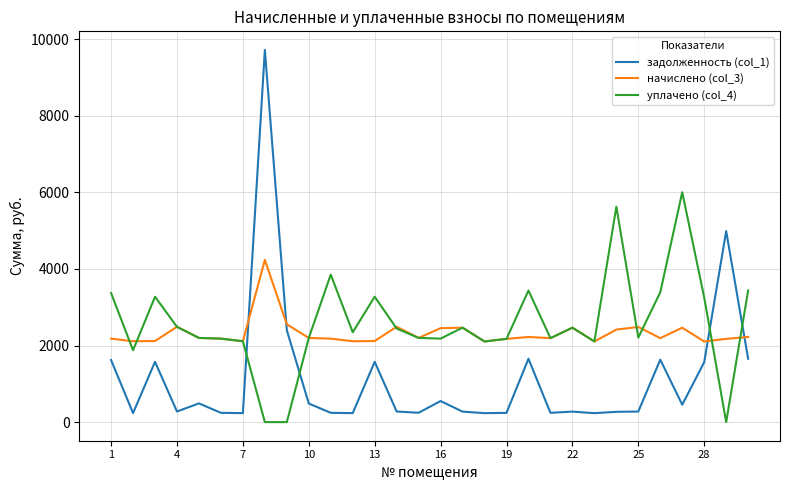

What is the lowest value of the начислено (col_3) series?

2105.2